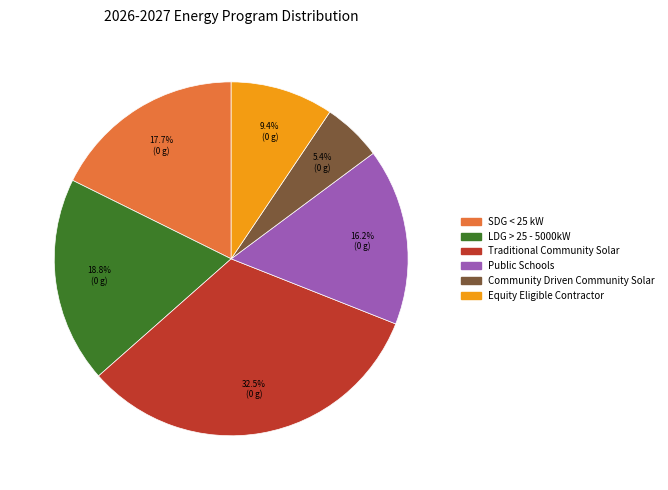

Which slice is the smallest?

Community Driven Community Solar